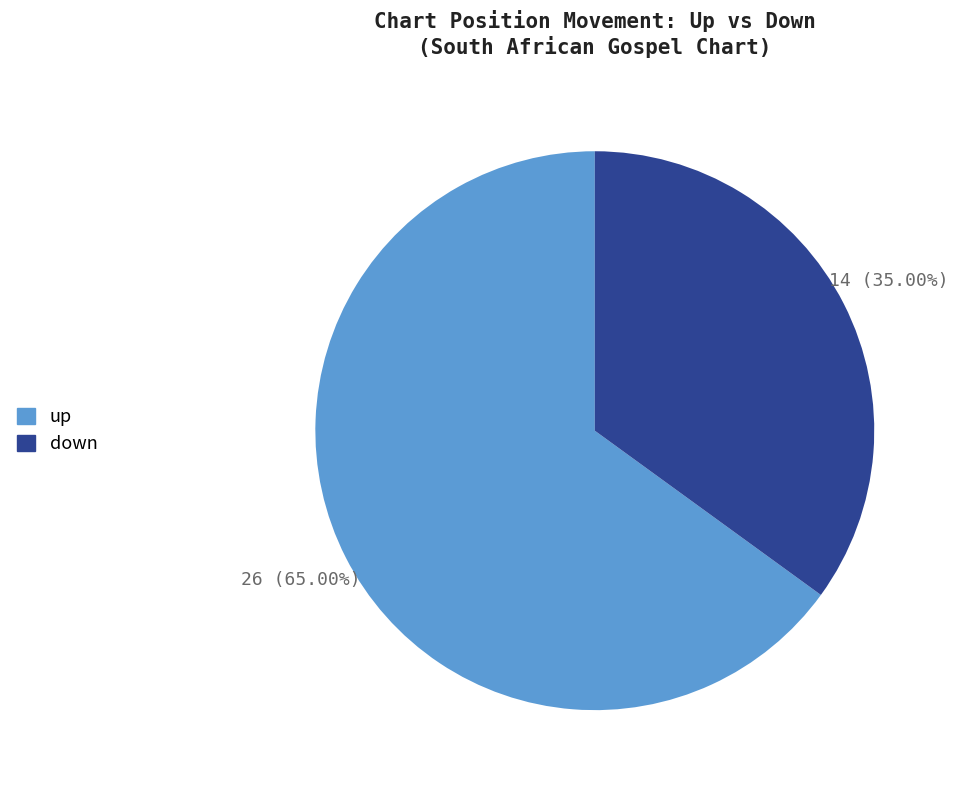

Rank the categories by value from highest to lowest.

up, down